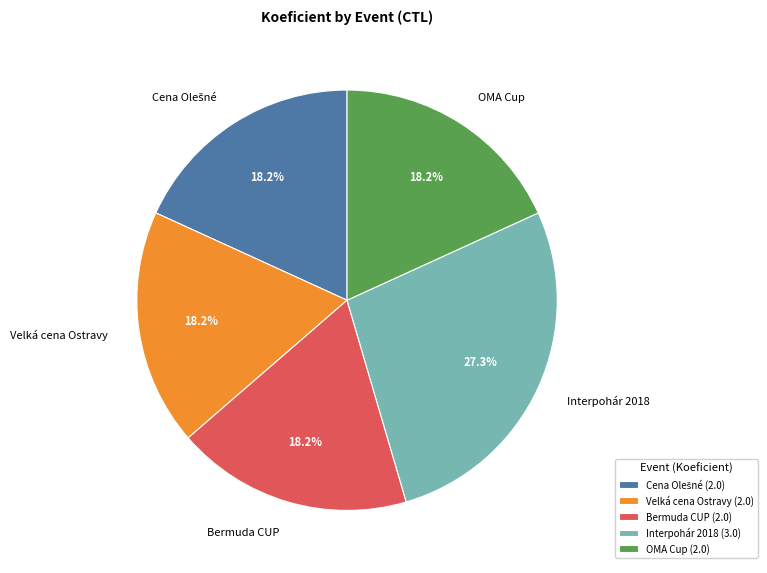

Combined, do Velká cena Ostravy and Bermuda CUP account for over 50%?

No